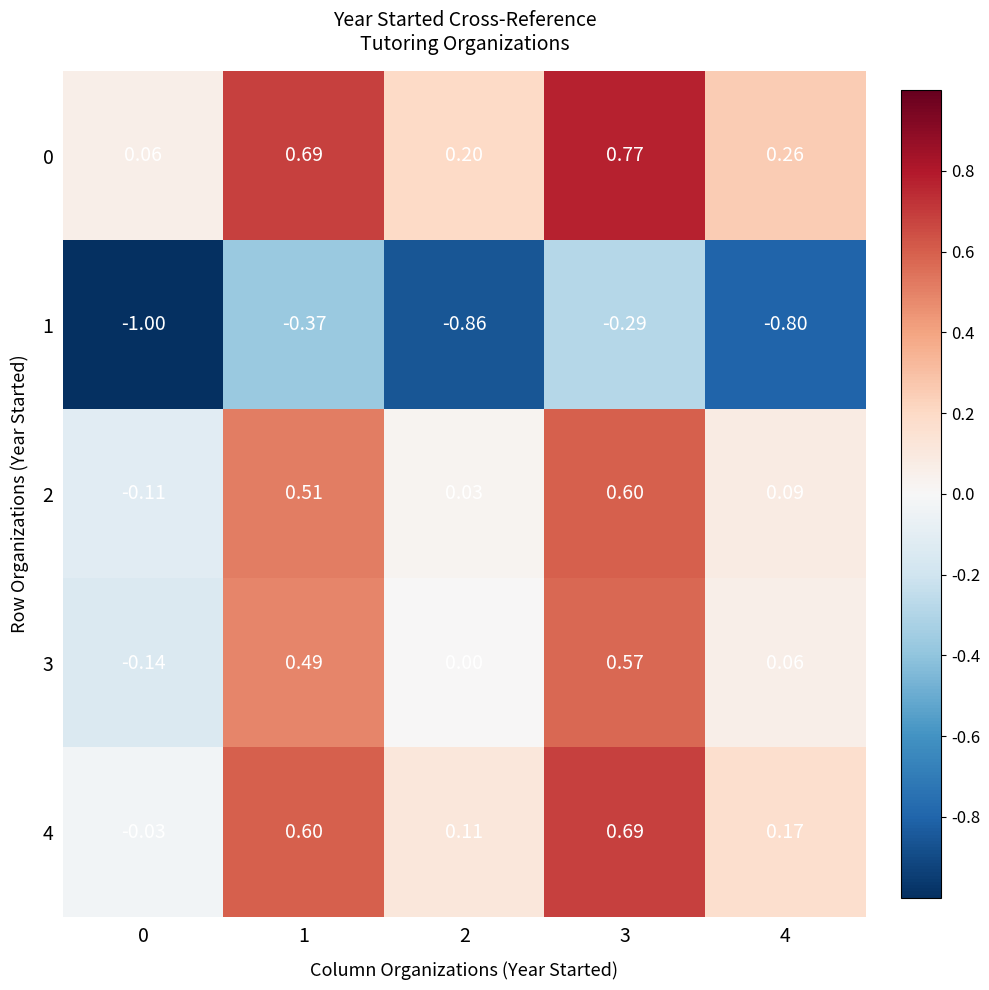

Is the value of 0 at 3 greater than the value of 2 at 2?

Yes